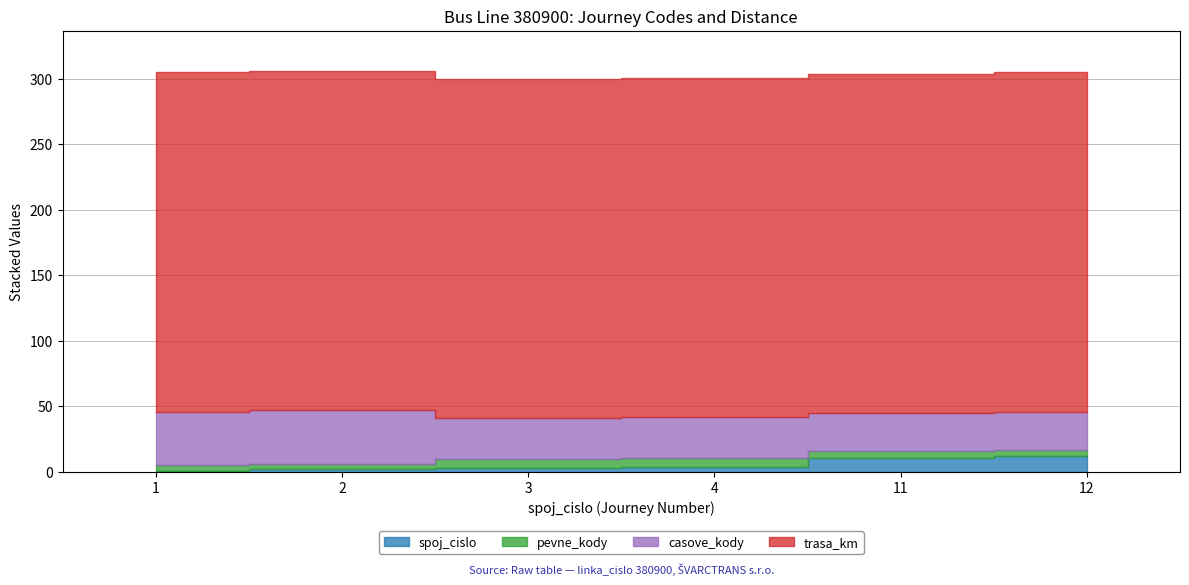

What is the sum of all casove_kody values?

202